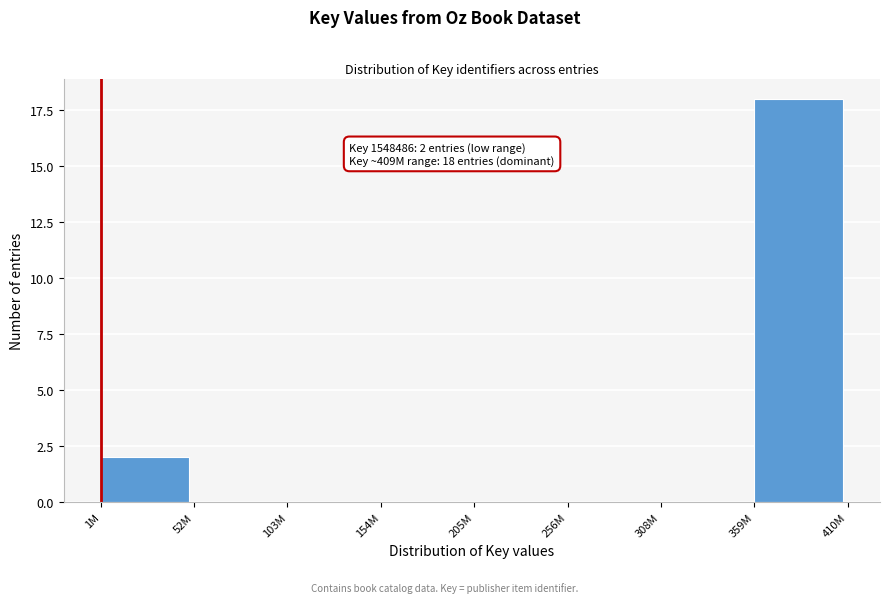

Reading right to left, list all the values displayed in this chart.

359M=18	308M=0	256M=0	205M=0	154M=0	103M=0	52M=0	1M=2